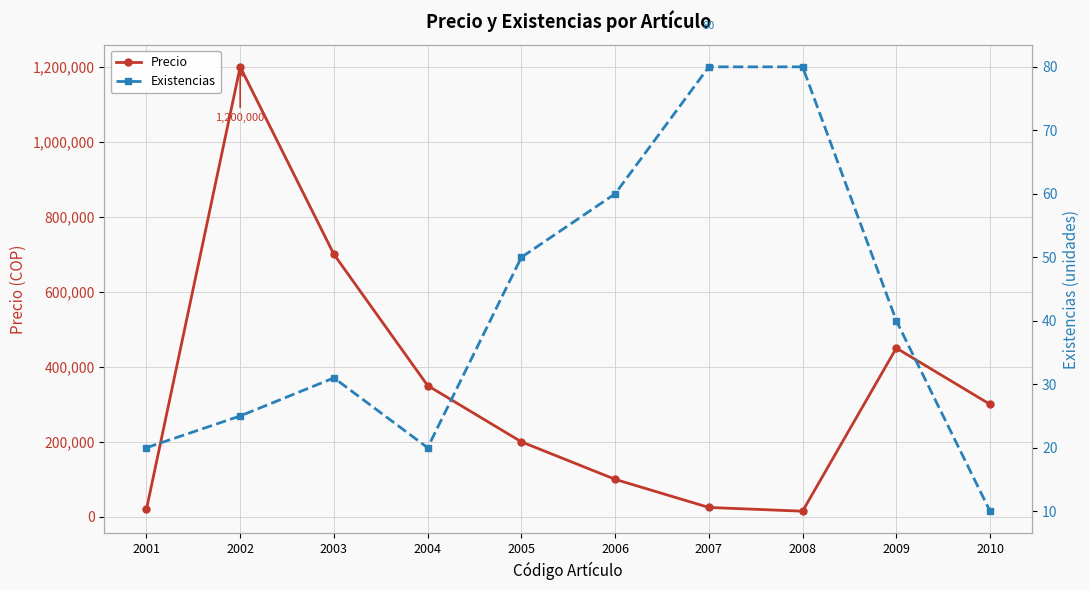

Which series has the widest spread of values?

Precio